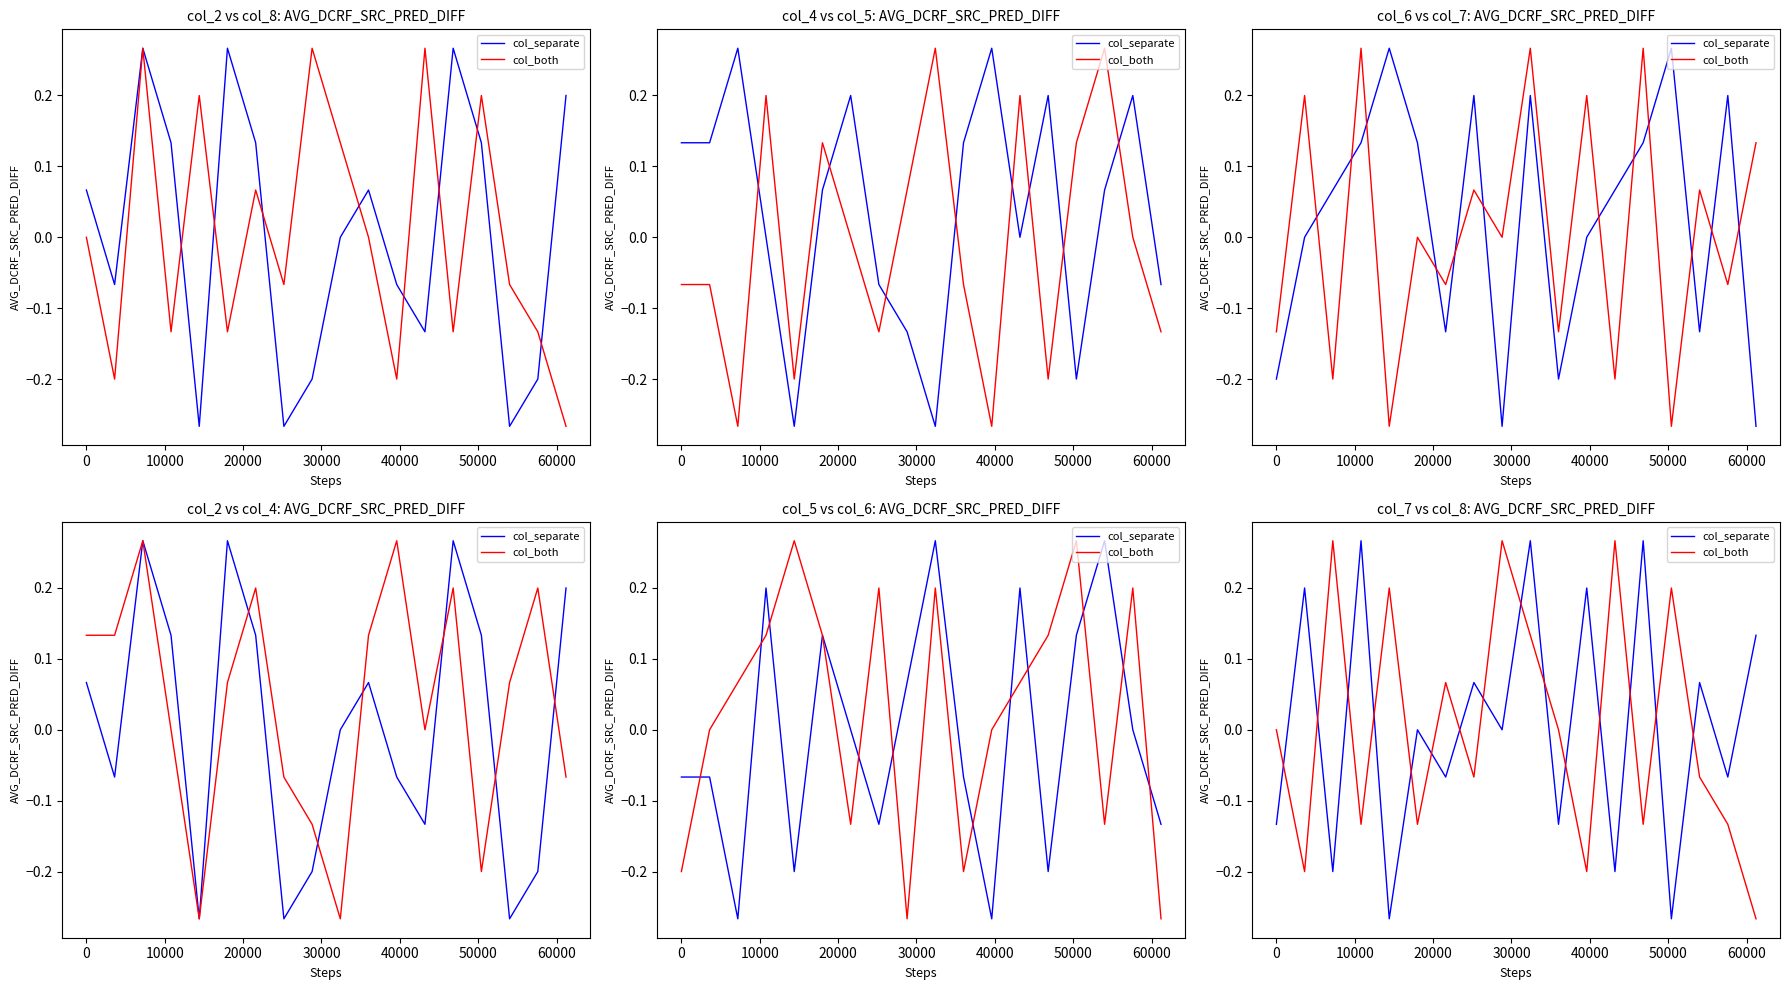

What are all the series names shown in the legend?

col_separate, col_both